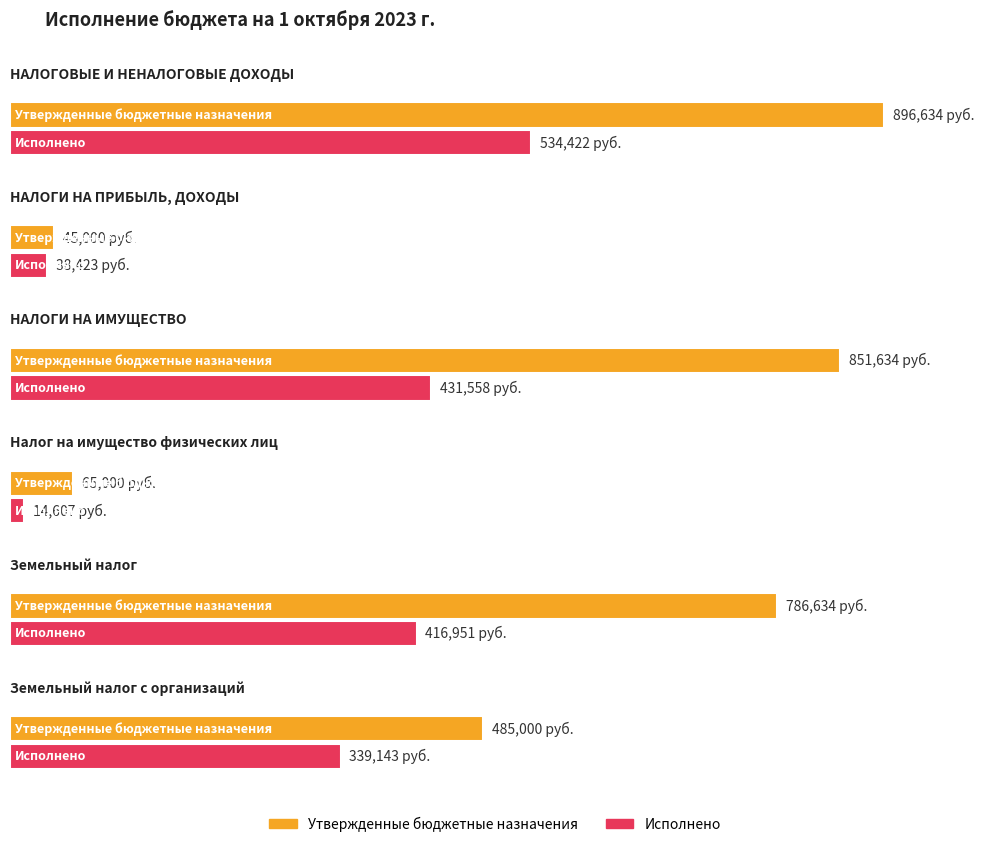

Between Налог на имущество физических лиц and Земельный налог, which series saw the biggest shift?

Утвержденные бюджетные назначения